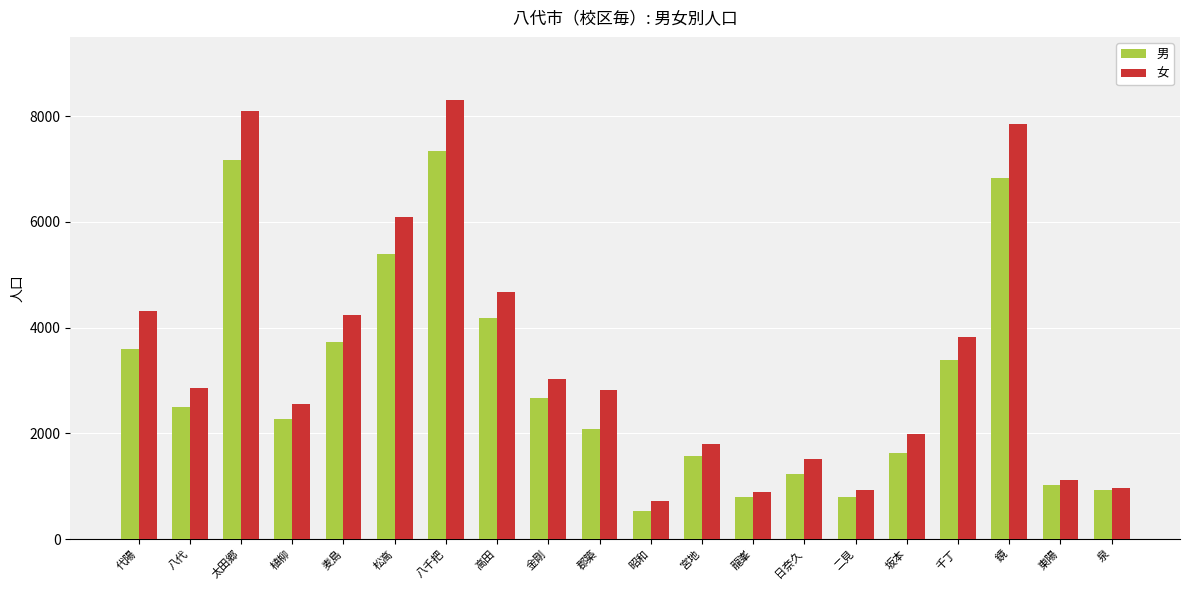

Is the value of 男 at 鏡 greater than the value of 女 at 泉?

Yes